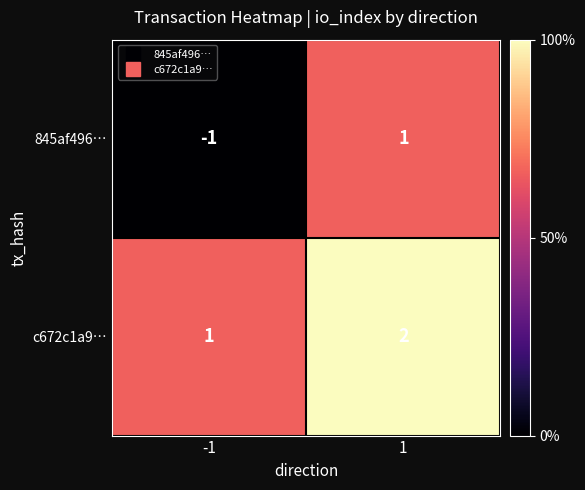

Between -1 and 1, which series saw the biggest shift?

845af496…